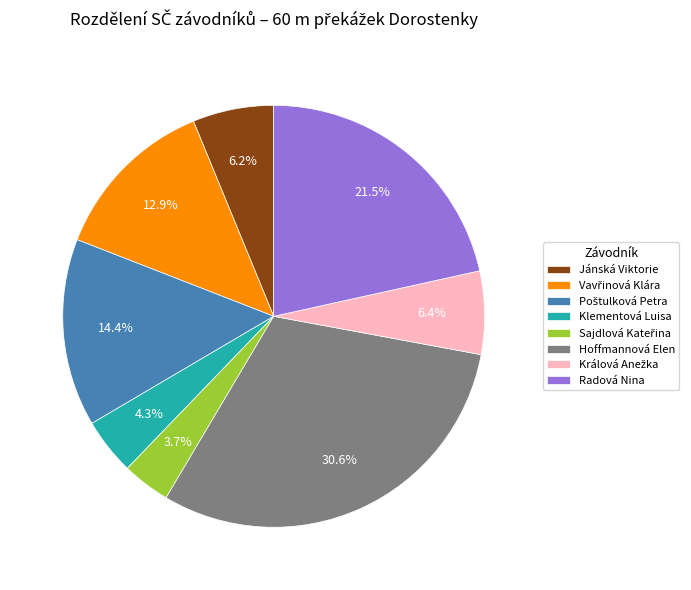

To the nearest percent, what percentage of the pie is Hoffmannová Elen?

31%